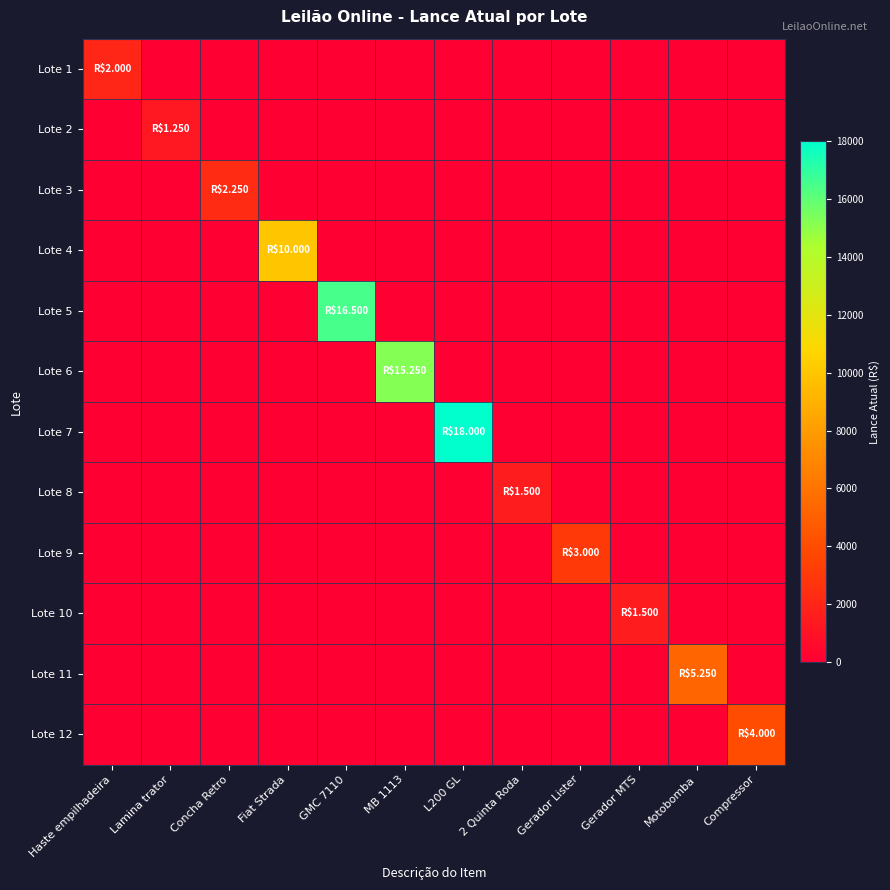

Reading left to right, transcribe all the data shown in this chart.

Lote 1: Haste empilhadeira=2000	Lamina trator=0	Concha Retro=0	Fiat Strada=0	GMC 7110=0	MB 1113=0	L200 GL=0	2 Quinta Roda=0	Gerador Lister=0	Gerador MTS=0	Motobomba=0	Compressor=0
Lote 2: Haste empilhadeira=0	Lamina trator=1250	Concha Retro=0	Fiat Strada=0	GMC 7110=0	MB 1113=0	L200 GL=0	2 Quinta Roda=0	Gerador Lister=0	Gerador MTS=0	Motobomba=0	Compressor=0
Lote 3: Haste empilhadeira=0	Lamina trator=0	Concha Retro=2250	Fiat Strada=0	GMC 7110=0	MB 1113=0	L200 GL=0	2 Quinta Roda=0	Gerador Lister=0	Gerador MTS=0	Motobomba=0	Compressor=0
Lote 4: Haste empilhadeira=0	Lamina trator=0	Concha Retro=0	Fiat Strada=10000	GMC 7110=0	MB 1113=0	L200 GL=0	2 Quinta Roda=0	Gerador Lister=0	Gerador MTS=0	Motobomba=0	Compressor=0
Lote 5: Haste empilhadeira=0	Lamina trator=0	Concha Retro=0	Fiat Strada=0	GMC 7110=16500	MB 1113=0	L200 GL=0	2 Quinta Roda=0	Gerador Lister=0	Gerador MTS=0	Motobomba=0	Compressor=0
Lote 6: Haste empilhadeira=0	Lamina trator=0	Concha Retro=0	Fiat Strada=0	GMC 7110=0	MB 1113=15250	L200 GL=0	2 Quinta Roda=0	Gerador Lister=0	Gerador MTS=0	Motobomba=0	Compressor=0
Lote 7: Haste empilhadeira=0	Lamina trator=0	Concha Retro=0	Fiat Strada=0	GMC 7110=0	MB 1113=0	L200 GL=18000	2 Quinta Roda=0	Gerador Lister=0	Gerador MTS=0	Motobomba=0	Compressor=0
Lote 8: Haste empilhadeira=0	Lamina trator=0	Concha Retro=0	Fiat Strada=0	GMC 7110=0	MB 1113=0	L200 GL=0	2 Quinta Roda=1500	Gerador Lister=0	Gerador MTS=0	Motobomba=0	Compressor=0
Lote 9: Haste empilhadeira=0	Lamina trator=0	Concha Retro=0	Fiat Strada=0	GMC 7110=0	MB 1113=0	L200 GL=0	2 Quinta Roda=0	Gerador Lister=3000	Gerador MTS=0	Motobomba=0	Compressor=0
Lote 10: Haste empilhadeira=0	Lamina trator=0	Concha Retro=0	Fiat Strada=0	GMC 7110=0	MB 1113=0	L200 GL=0	2 Quinta Roda=0	Gerador Lister=0	Gerador MTS=1500	Motobomba=0	Compressor=0
Lote 11: Haste empilhadeira=0	Lamina trator=0	Concha Retro=0	Fiat Strada=0	GMC 7110=0	MB 1113=0	L200 GL=0	2 Quinta Roda=0	Gerador Lister=0	Gerador MTS=0	Motobomba=5250	Compressor=0
Lote 12: Haste empilhadeira=0	Lamina trator=0	Concha Retro=0	Fiat Strada=0	GMC 7110=0	MB 1113=0	L200 GL=0	2 Quinta Roda=0	Gerador Lister=0	Gerador MTS=0	Motobomba=0	Compressor=4000